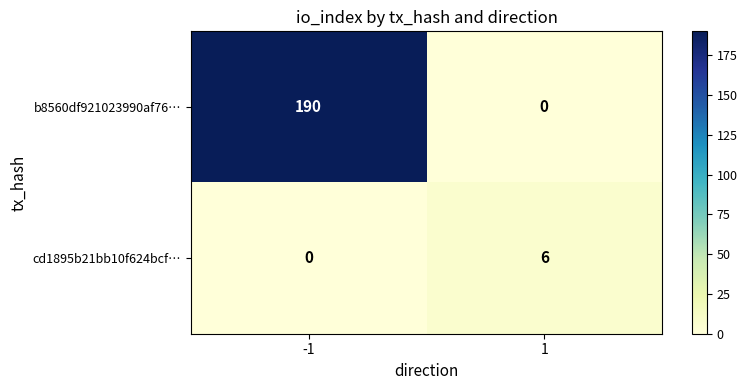

What value does the cd1895b21bb10f624bcf… series have at 1?

6